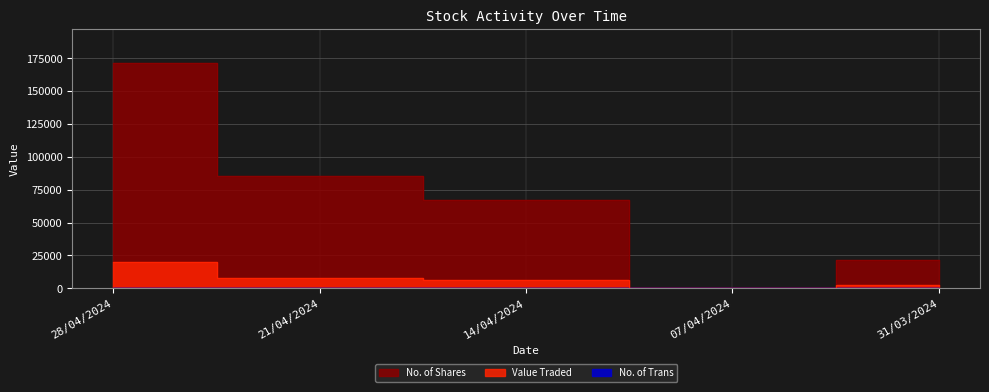

At which label does No. of Shares reach its minimum?

07/04/2024